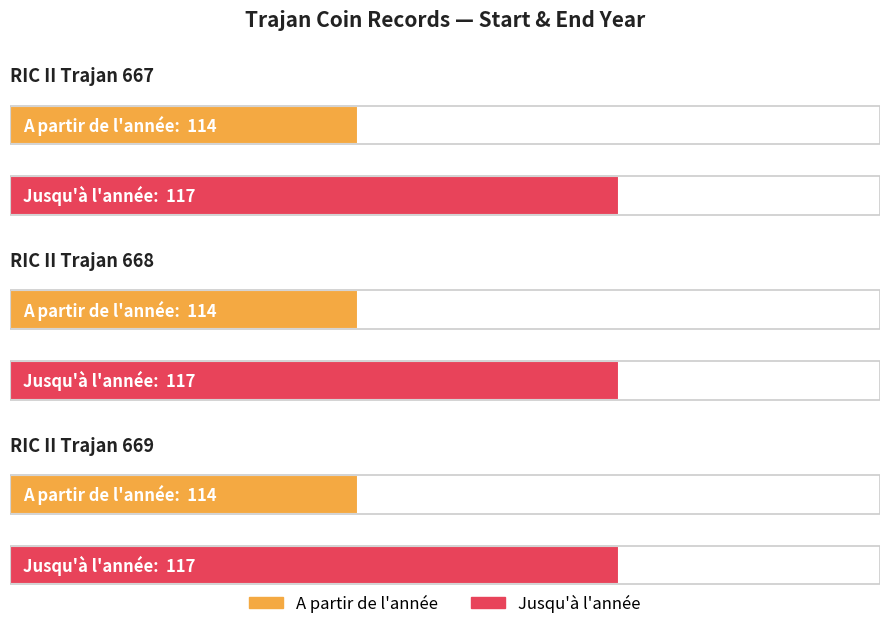

What is the smallest value displayed?

114